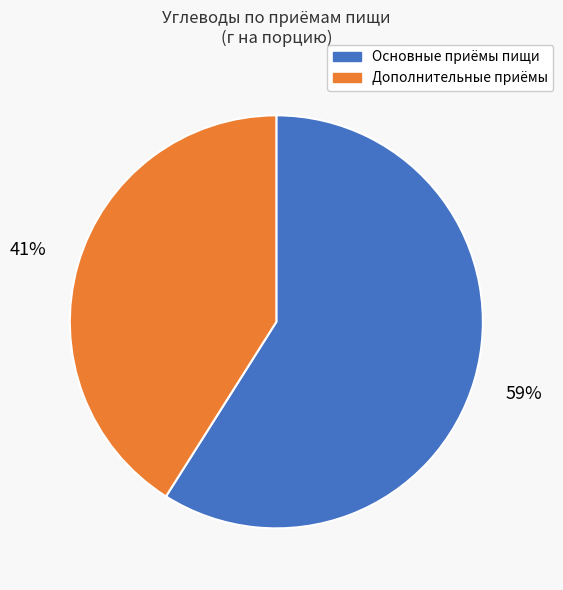

To the nearest percent, what is the average slice percentage?

50%